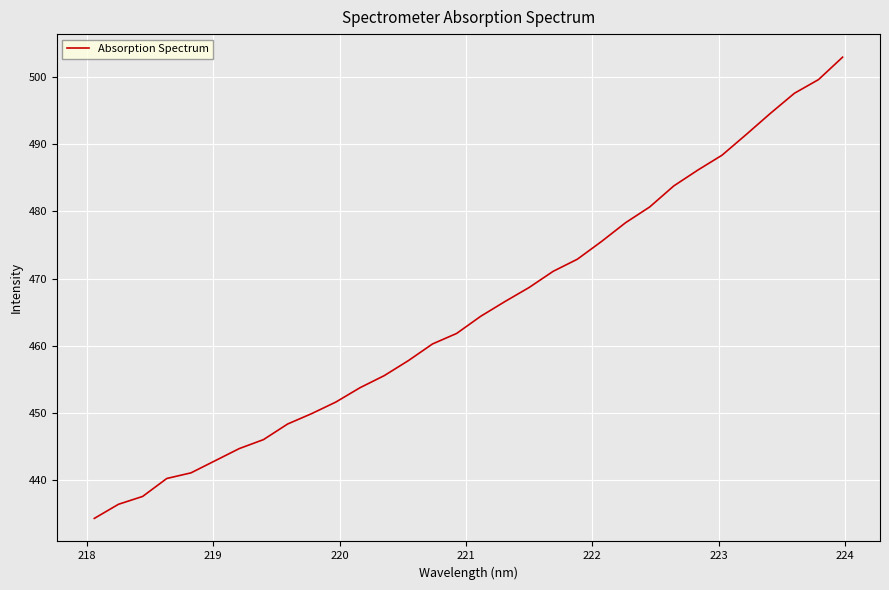

Is this an area chart (filled region under the line)?

No